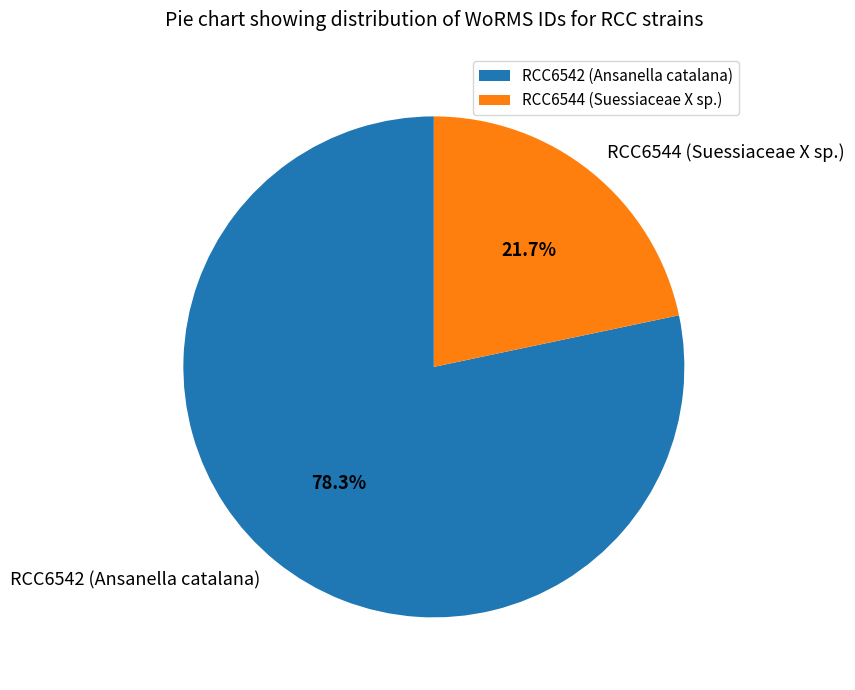

What percentage is the RCC6544 (Suessiaceae X sp.) slice, to the nearest percent?

22%